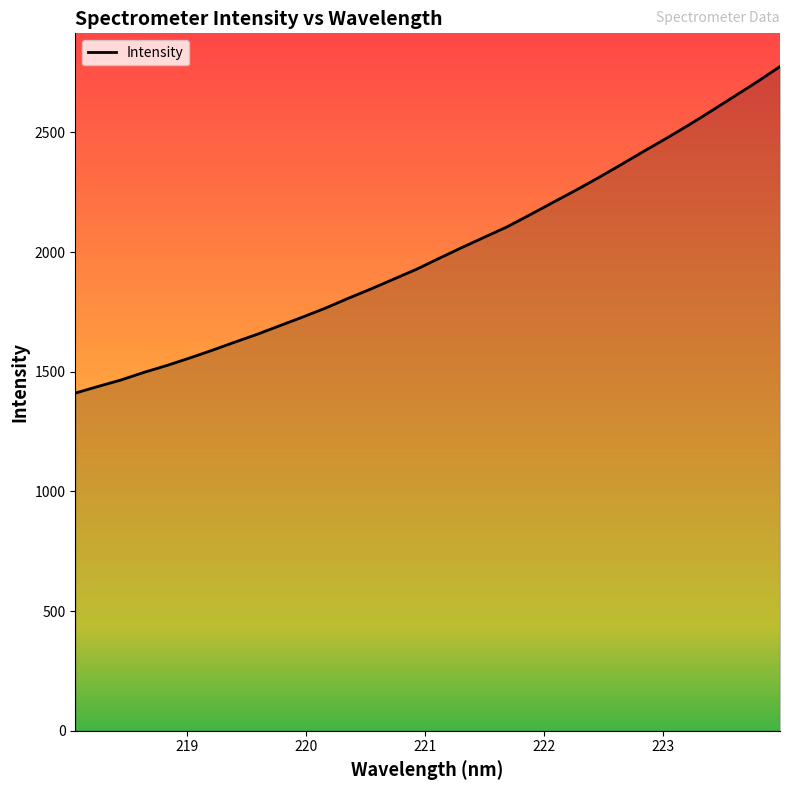

What is the difference between the maximum and minimum values?

1364.5